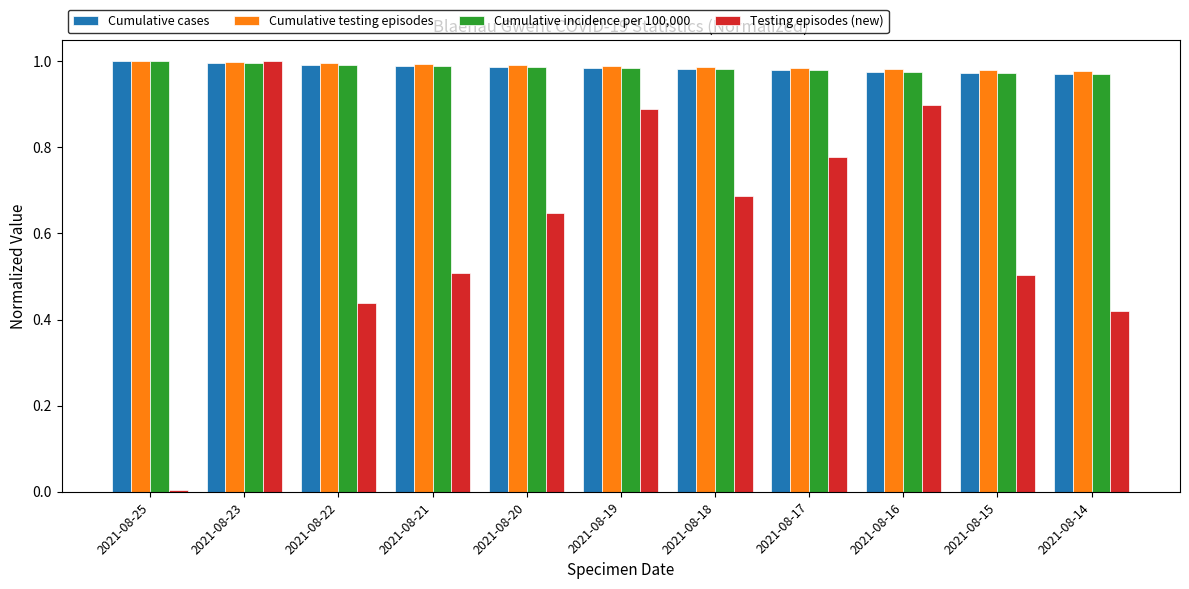

Which category has the highest value in the Testing episodes (new) series?

2021-08-23